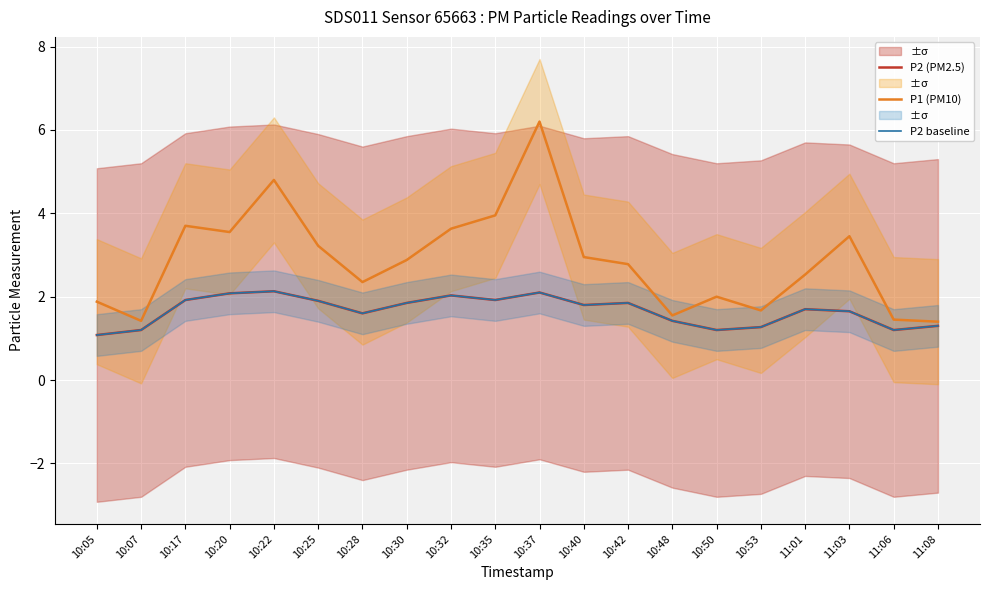

Reading left to right, what are all the values shown in this chart?

P2 (PM2.5): 10:05=1.1	10:07=1.2	10:17=1.9	10:20=2.1	10:22=2.1	10:25=1.9	10:28=1.6	10:30=1.9	10:32=2.0	10:35=1.9	10:37=2.1	10:40=1.8	10:42=1.9	10:48=1.4	10:50=1.2	10:53=1.3	11:01=1.7	11:03=1.6	11:06=1.2	11:08=1.3
P1 (PM10): 10:05=1.9	10:07=1.4	10:17=3.7	10:20=3.5	10:22=4.8	10:25=3.2	10:28=2.4	10:30=2.9	10:32=3.6	10:35=4.0	10:37=6.2	10:40=3.0	10:42=2.8	10:48=1.6	10:50=2.0	10:53=1.7	11:01=2.5	11:03=3.5	11:06=1.4	11:08=1.4
P2 baseline: 10:05=1.1	10:07=1.2	10:17=1.9	10:20=2.1	10:22=2.1	10:25=1.9	10:28=1.6	10:30=1.9	10:32=2.0	10:35=1.9	10:37=2.1	10:40=1.8	10:42=1.9	10:48=1.4	10:50=1.2	10:53=1.3	11:01=1.7	11:03=1.6	11:06=1.2	11:08=1.3